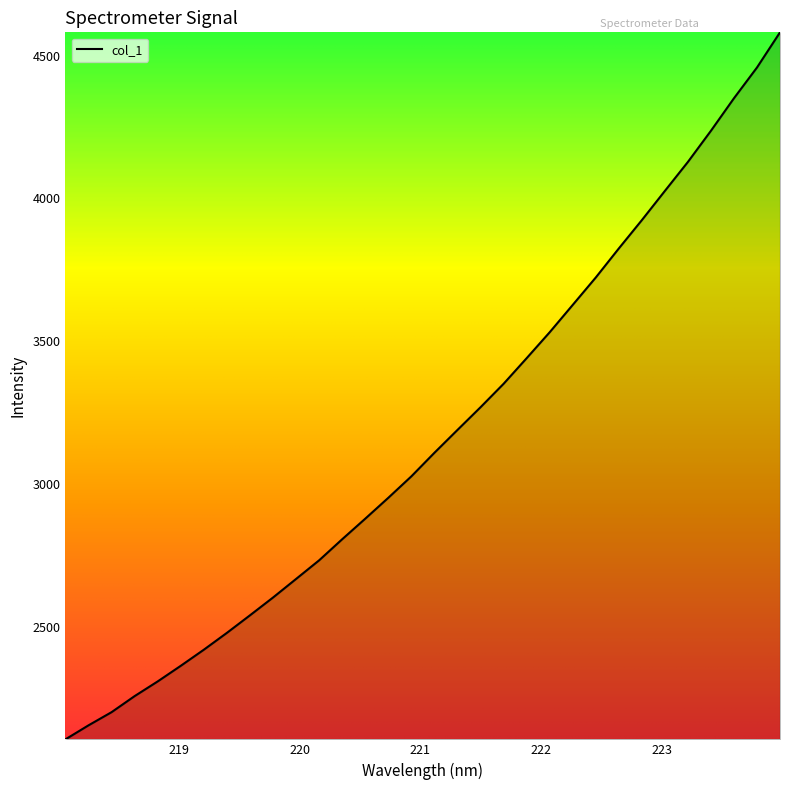

What is the minimum value shown in the chart?

2105.9